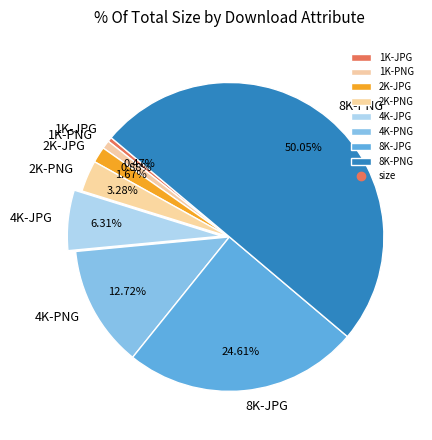

Is the sum of 8K-PNG and 2K-JPG greater than half?

Yes